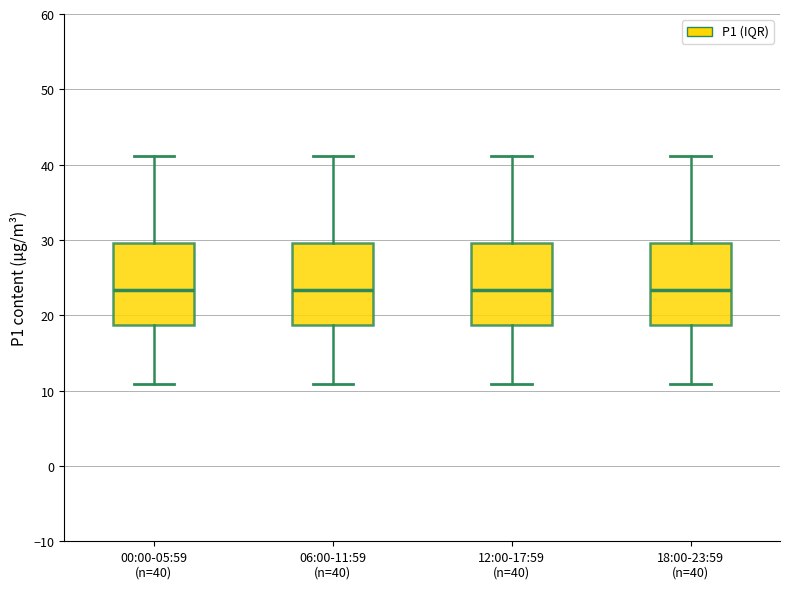

Where does the lower whisker of the box for 12:00-17:59 (n=40) end on the y-axis? The values are not printed on the chart, so give them approximately, as read against the axis.

11